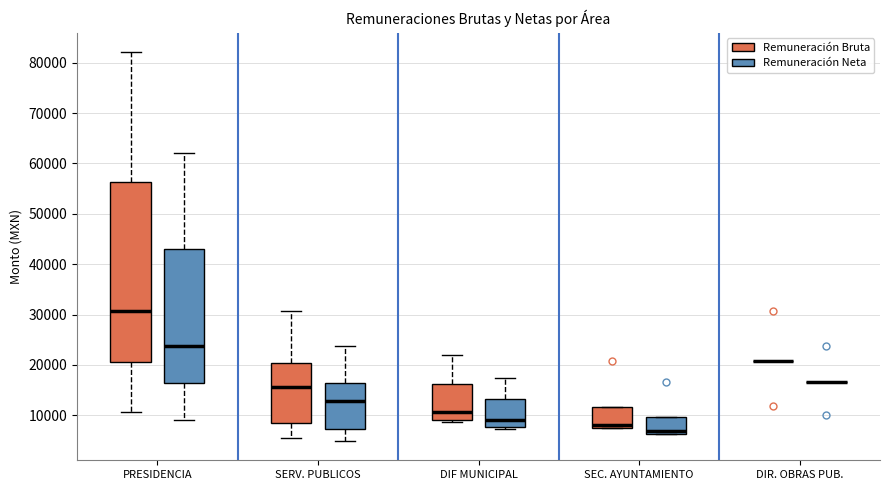

Where does the median line of the box for SERV. PUBLICOS (Remuneración Neta) sit on the y-axis? The values are not printed on the chart, so give them approximately, as read against the axis.

13000